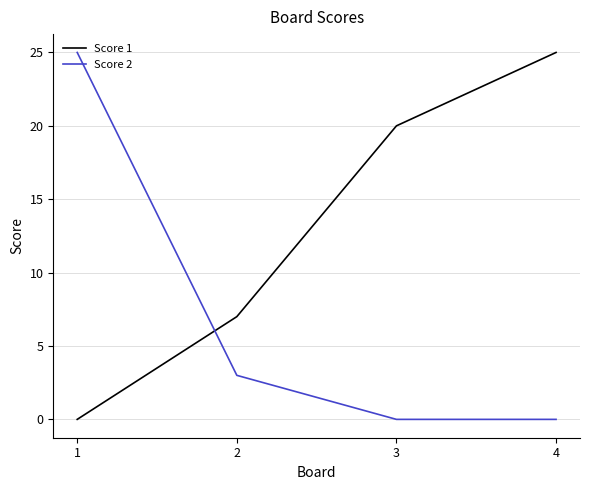

Is it true that Score 2 equals 0 at 4?

True